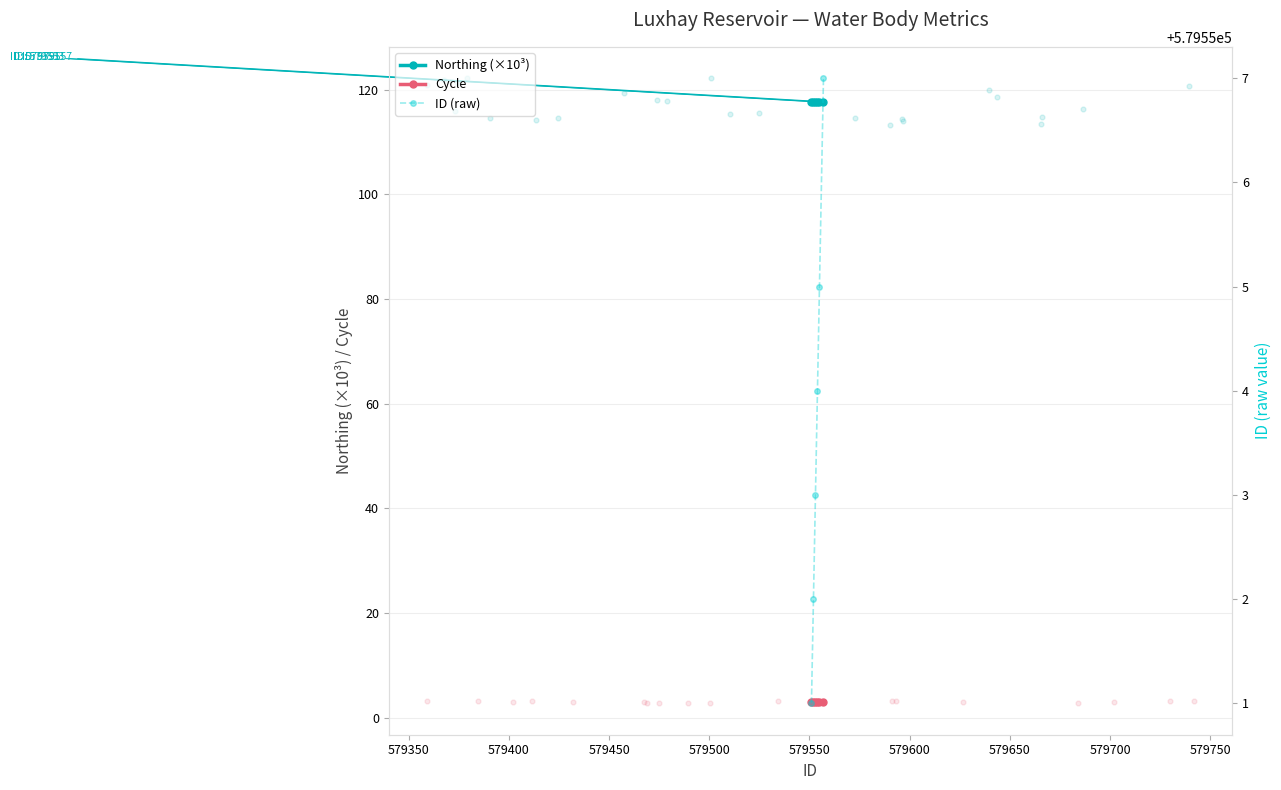

Which series reaches the minimum Y coordinate?

Cycle